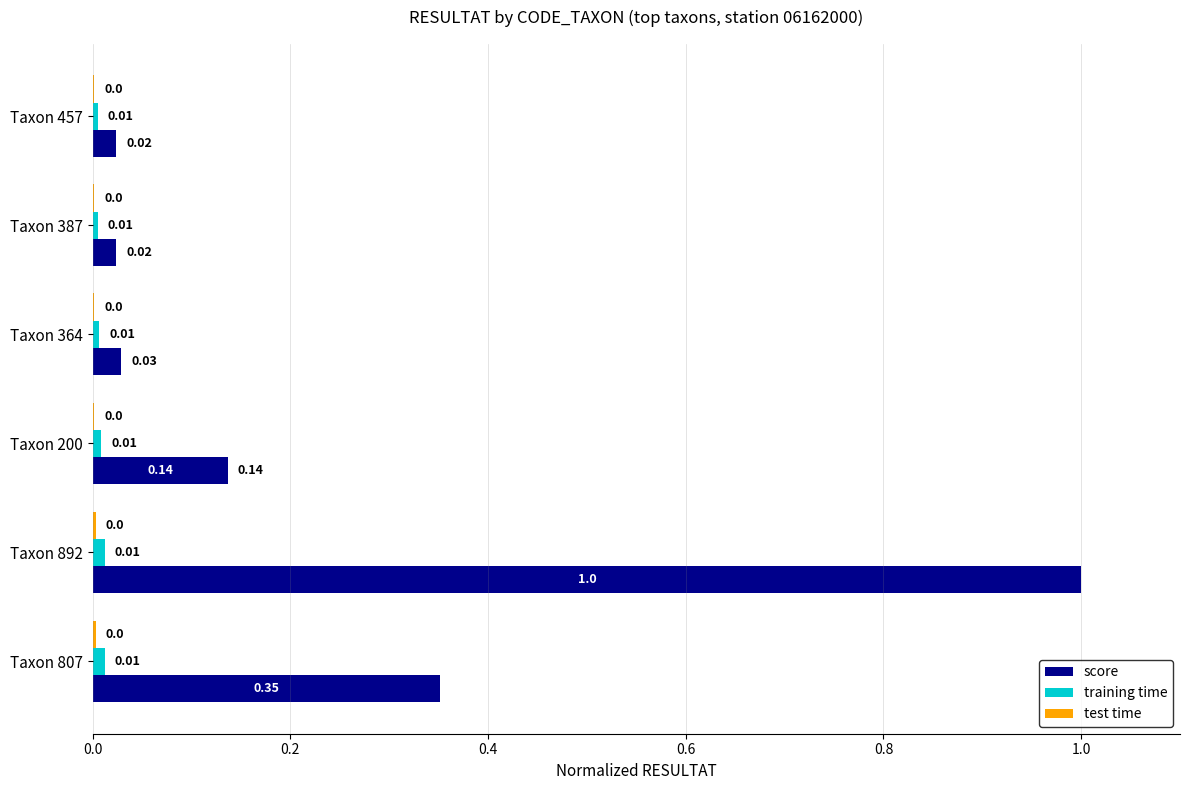

What is the total value across all series at Taxon 892?

1.0